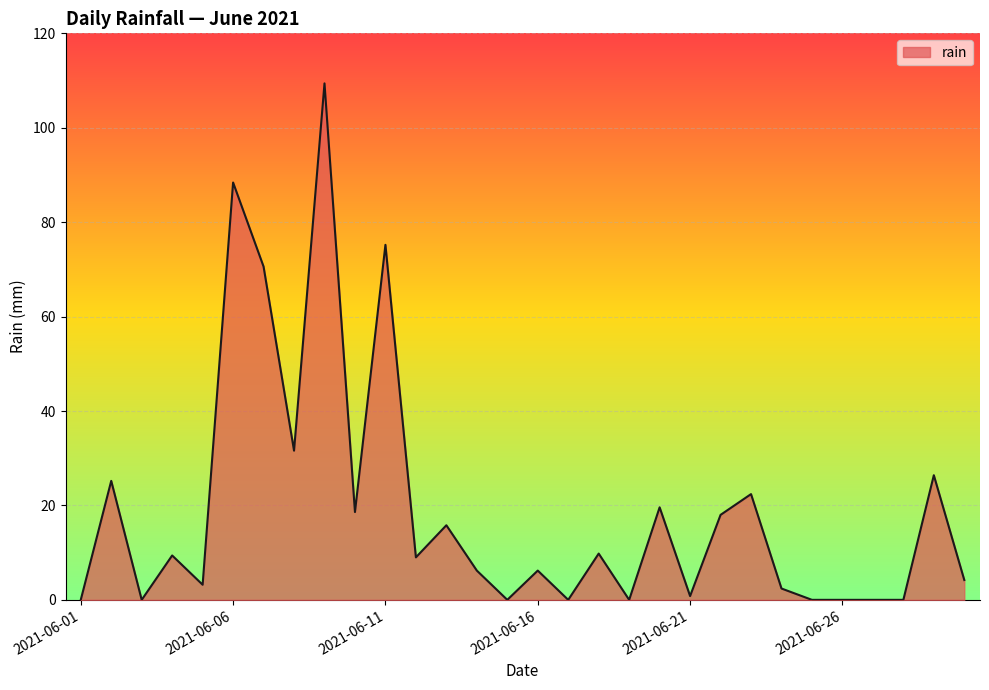

What is the difference between the maximum and minimum values?

109.4